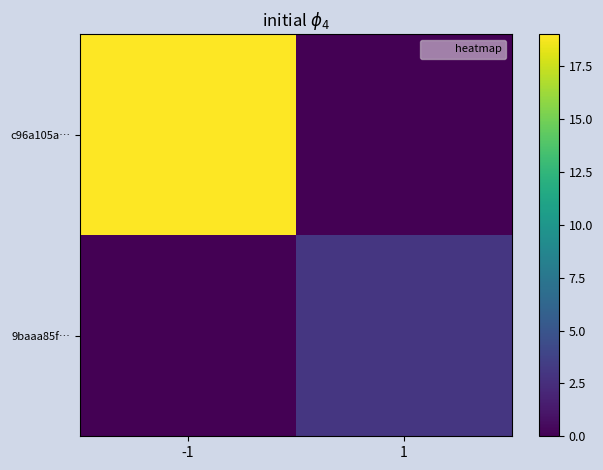

At which category is the sum across all series the highest?

-1